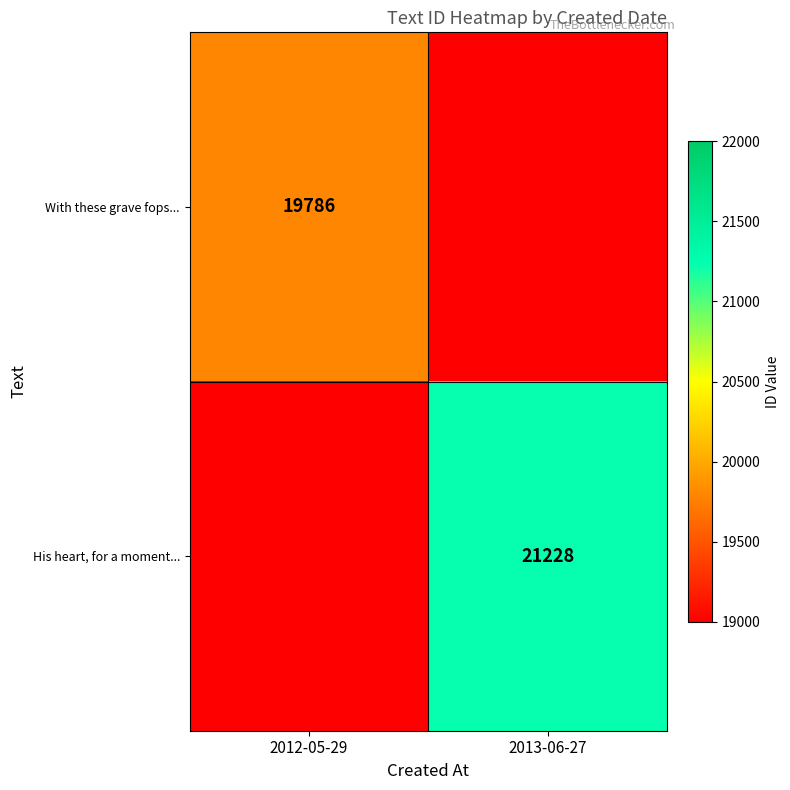

The value of With these grave fops... at 2012-05-29 is 5818. True or false?

False